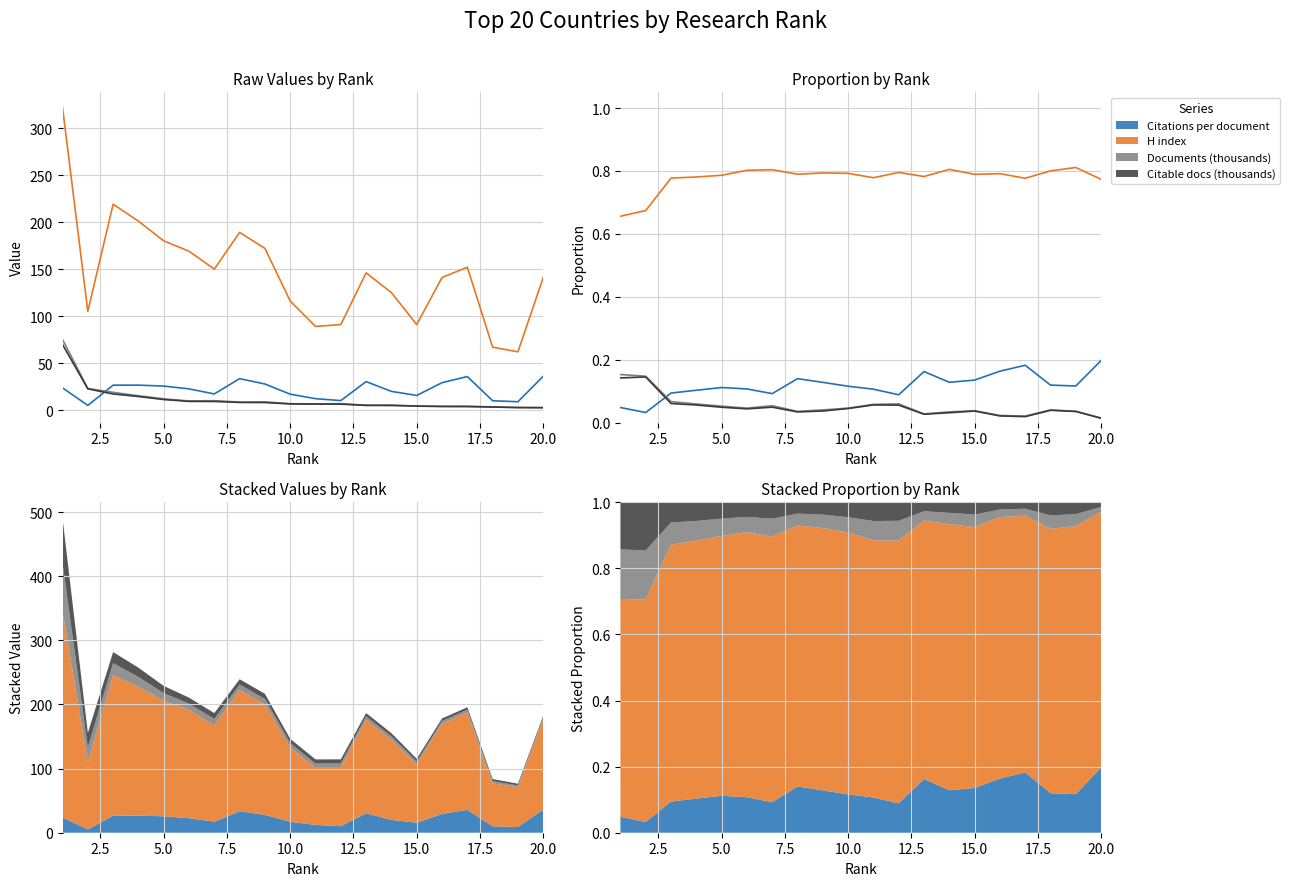

What is the average value of the Citable docs (thousands) series?

0.1